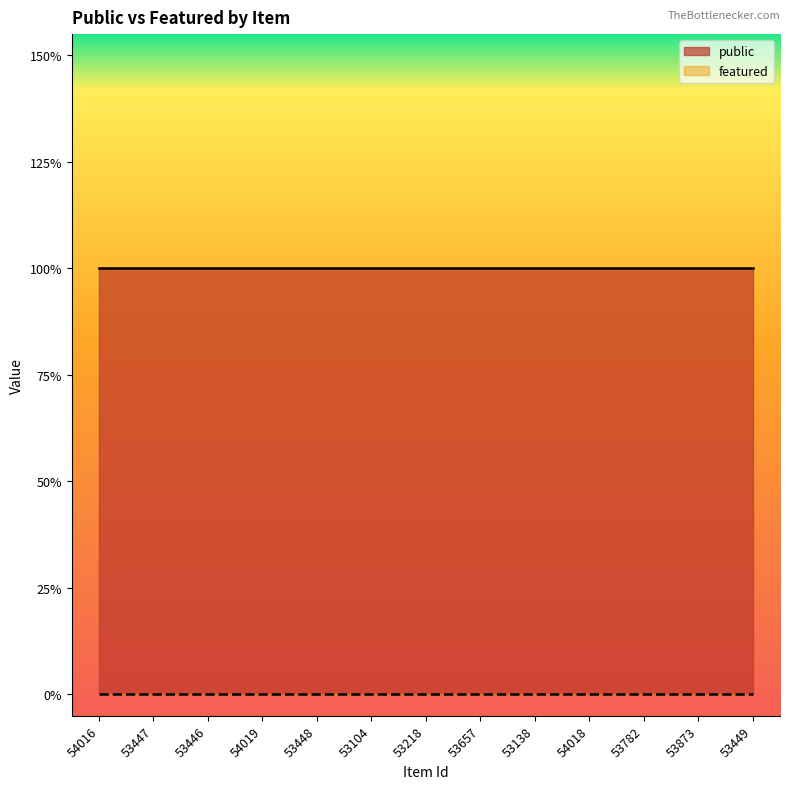

True or false: featured and public cross at least once.

False